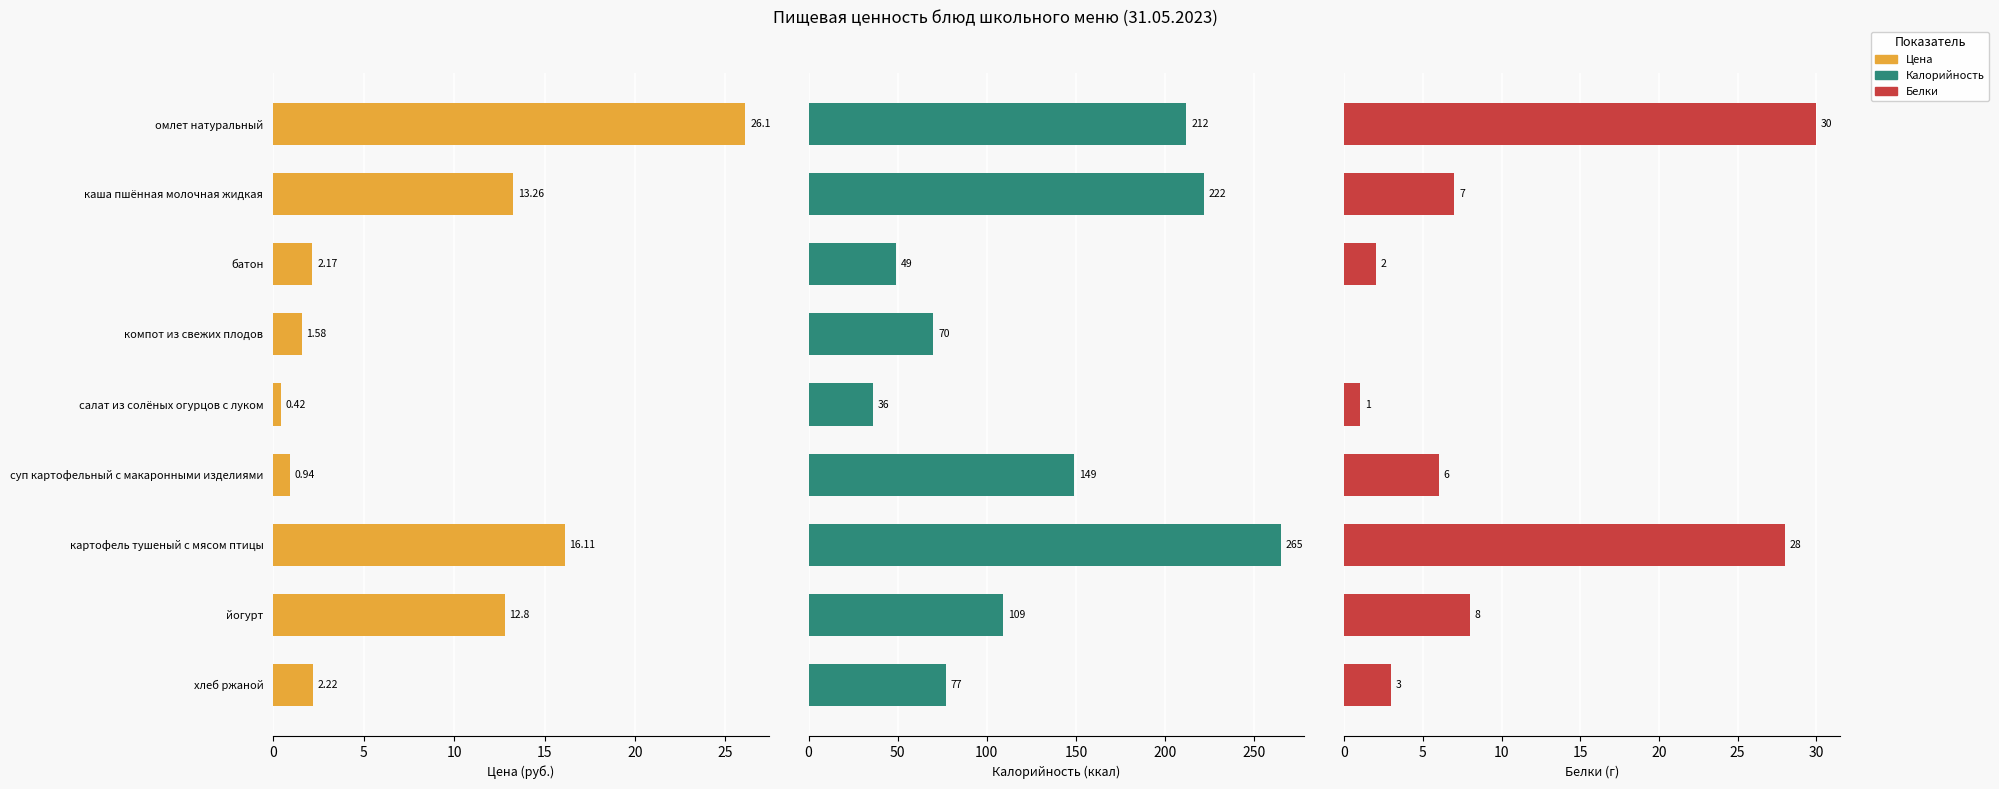

What is the sum of all Цена values?

75.6